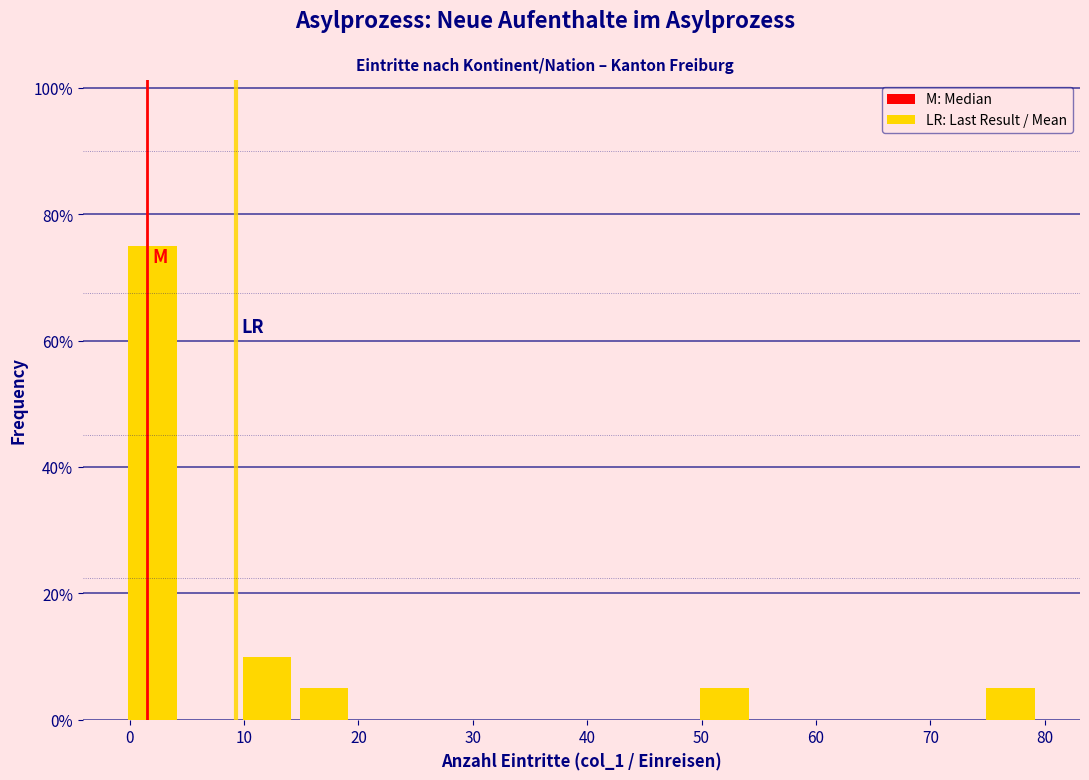

Reading left to right, transcribe this chart: for each bar, give the range it covers on the x-axis and its height. Neither the bar edges nor the heights are printed on the chart, so give them approximately, as read against the axes.

-0.5 to 4.5: 76
4.5 to 9.5: 0
9.5 to 14.5: 10
14.5 to 19.5: 6
19.5 to 24.5: 0
24.5 to 29.5: 0
29.5 to 34.5: 0
34.5 to 39.5: 0
39.5 to 44.5: 0
44.5 to 49.5: 0
49.5 to 54.5: 6
54.5 to 59.5: 0
59.5 to 64.5: 0
64.5 to 69.5: 0
69.5 to 74.5: 0
74.5 to 79.5: 6